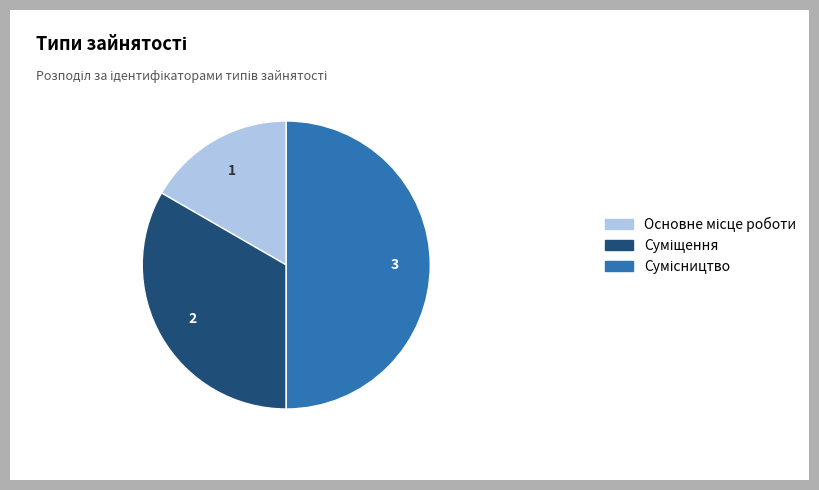

What portion of the pie excludes Суміщення?

66.7%